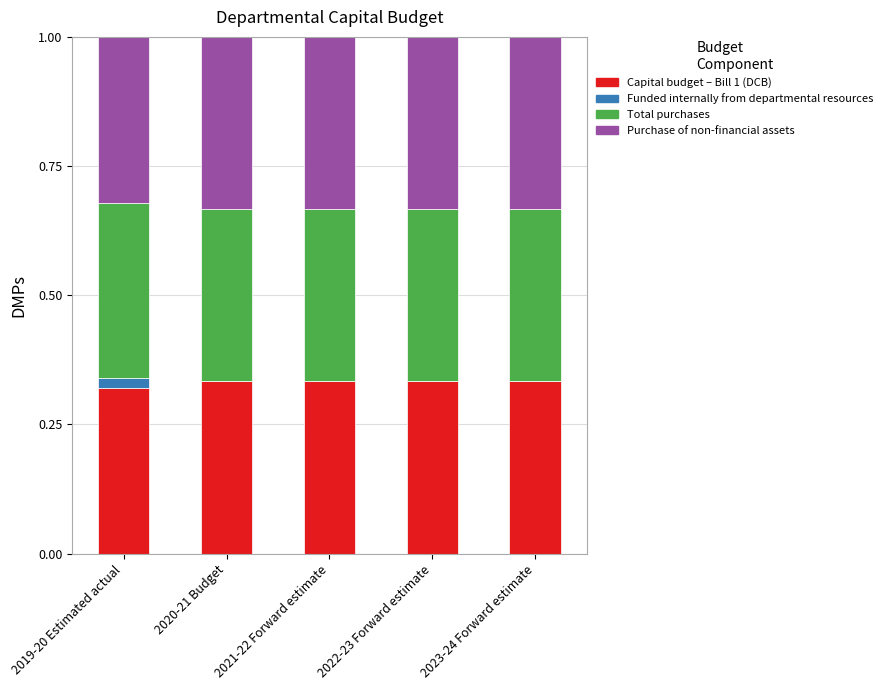

How many data points does each series have?

5